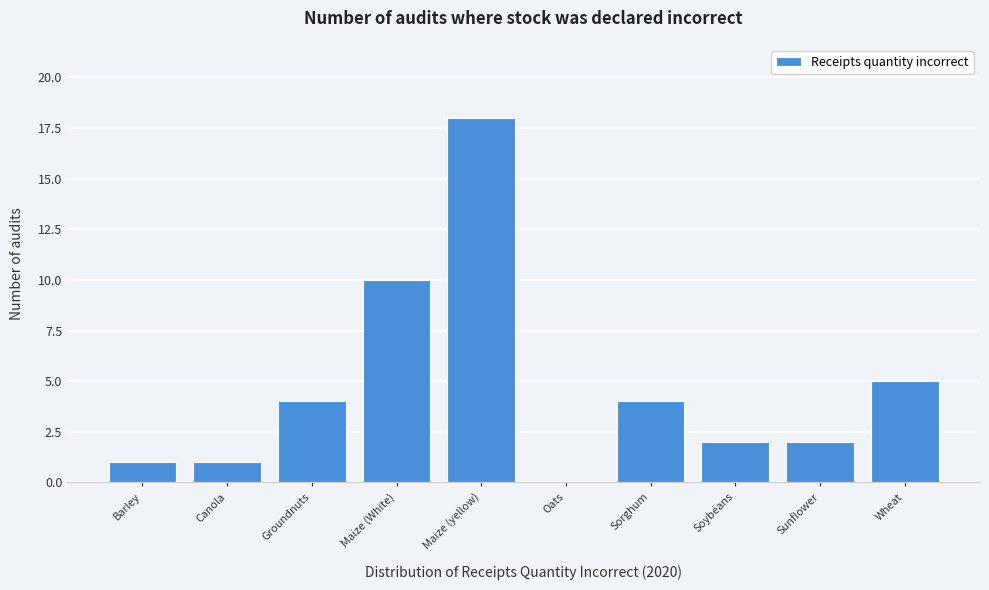

Reading left to right, transcribe all the data shown in this chart.

Barley=1	Canola=1	Groundnuts=4	Maize (White)=10	Maize (yellow)=18	Oats=0	Sorghum=4	Soybeans=2	Sunflower=2	Wheat=5